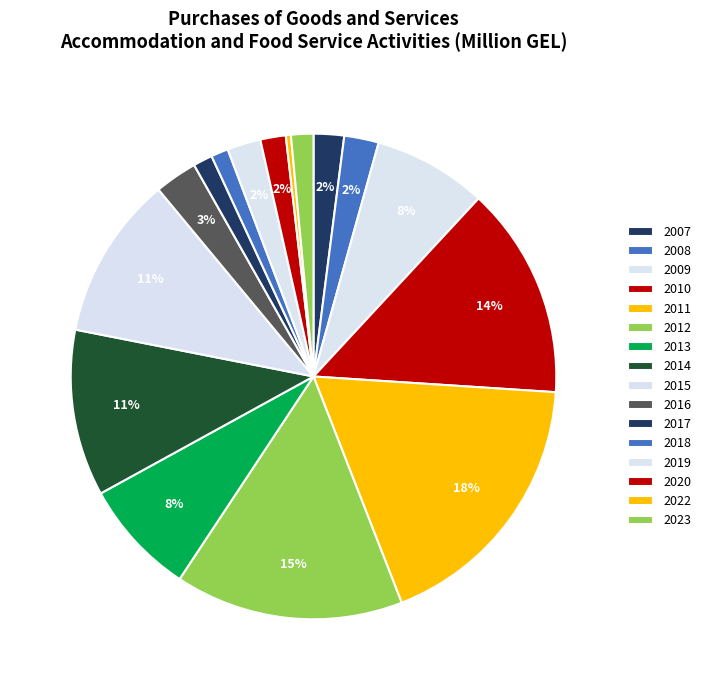

Which has a higher value, 2017 or 2009?

2009